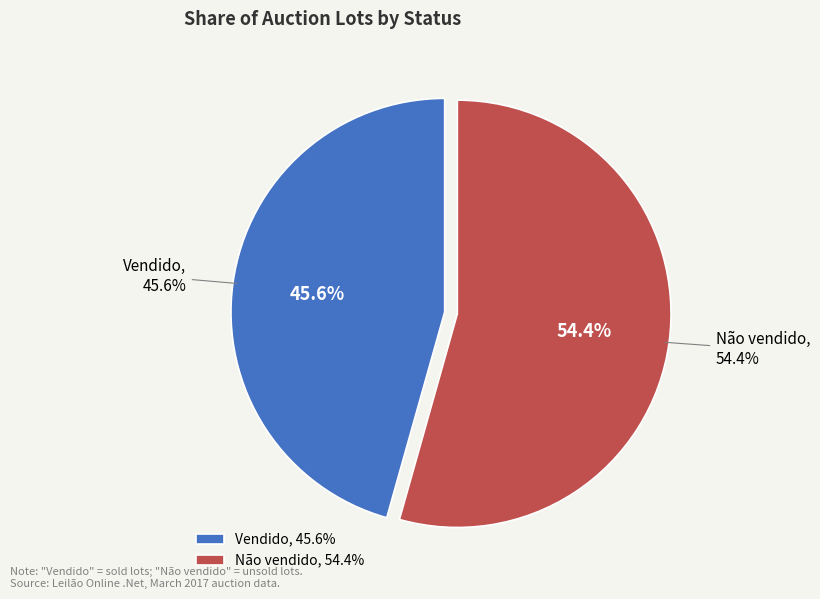

Rank the categories by value from lowest to highest.

Vendido, Não vendido